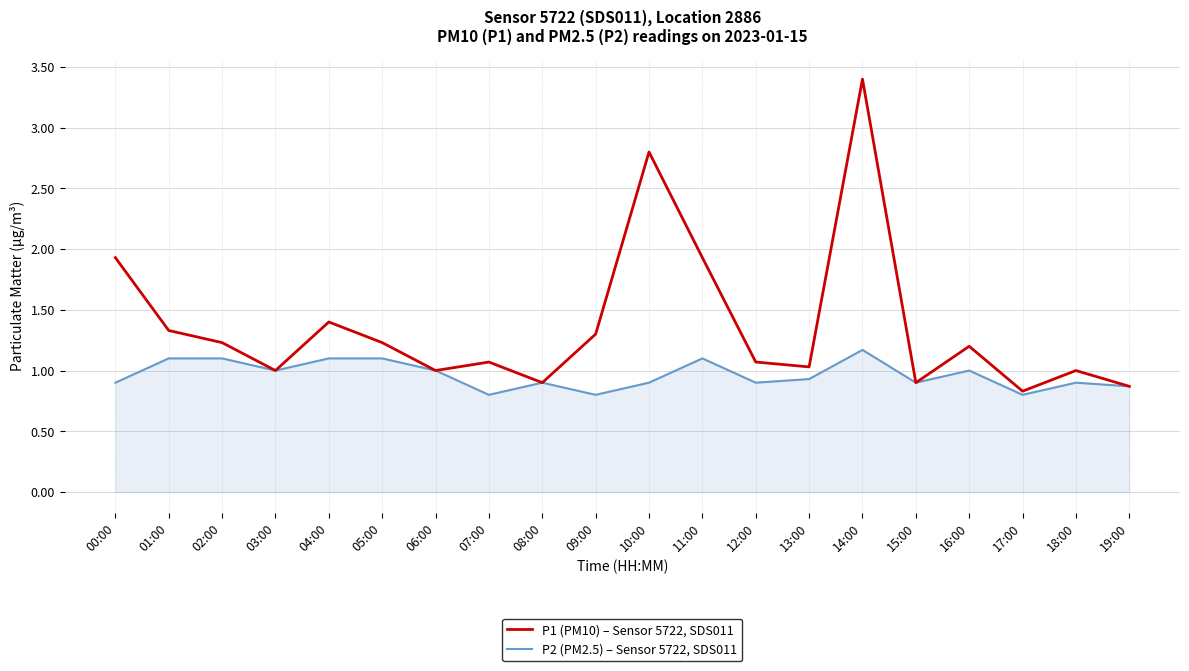

Rank the series by their maximum value, from lowest to highest.

P2 (PM2.5) – Sensor 5722, SDS011, P1 (PM10) – Sensor 5722, SDS011